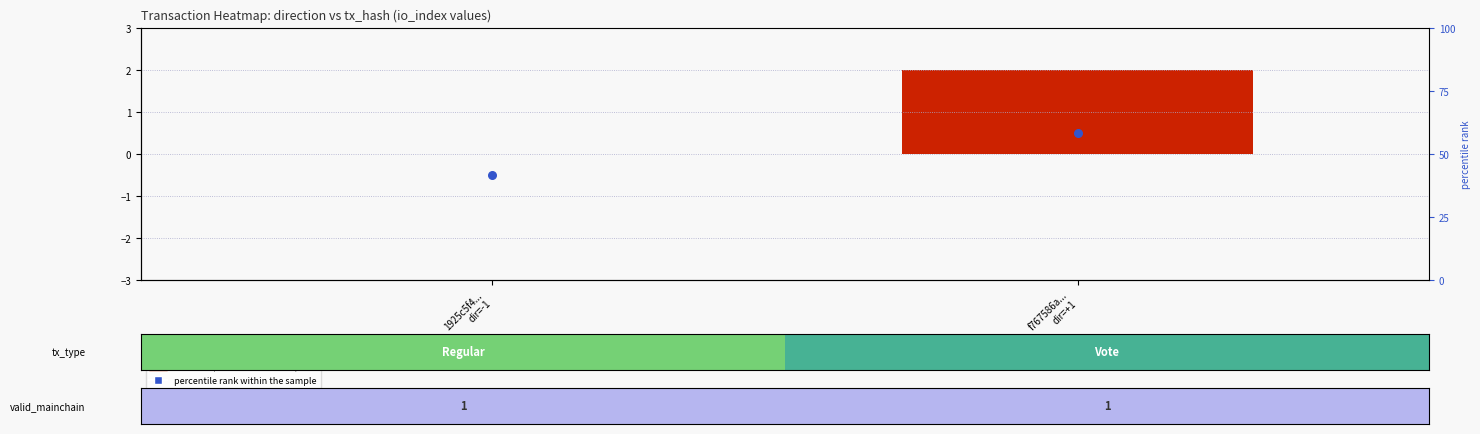

Which series has the largest total across all categories?

io_index (transformed count)